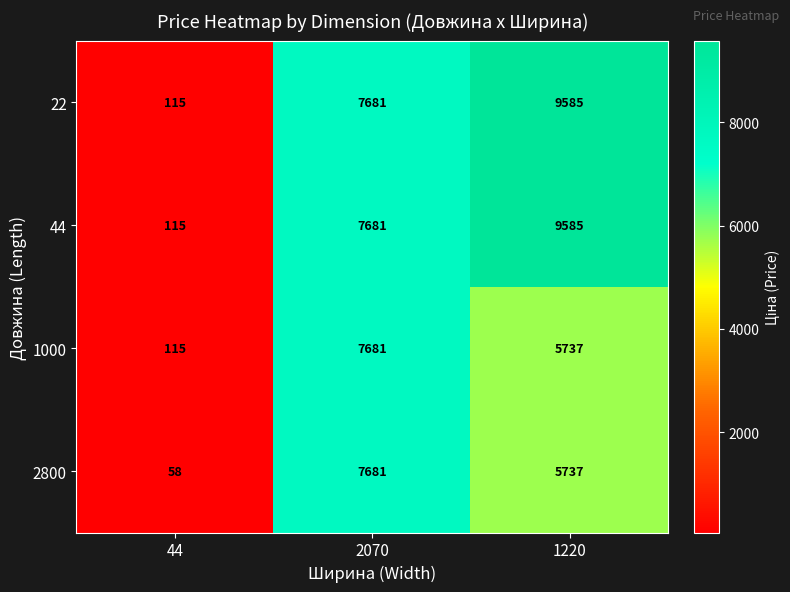

Reading left to right, transcribe all the data shown in this chart.

22: 44=115	2070=7681	1220=9585
44: 44=115	2070=7681	1220=9585
1000: 44=115	2070=7681	1220=5737
2800: 44=58	2070=7681	1220=5737